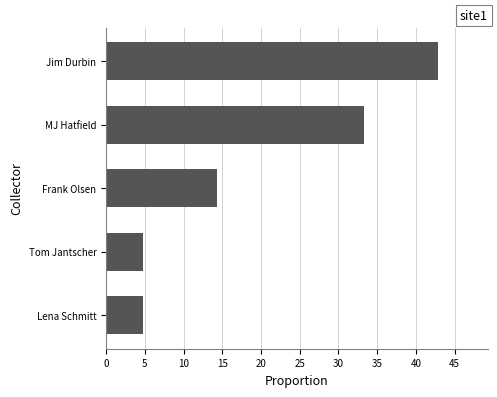

What is the smallest value displayed?

4.8